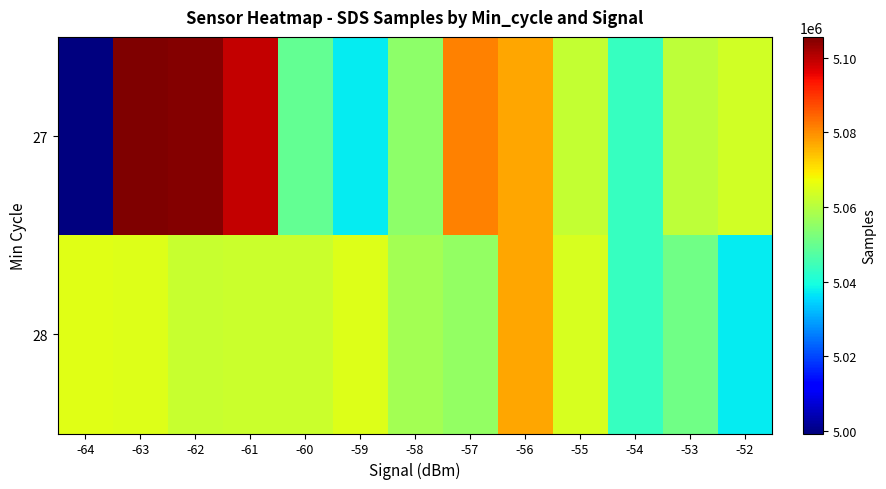

At how many categories does at least one series exceed 5039917?

13